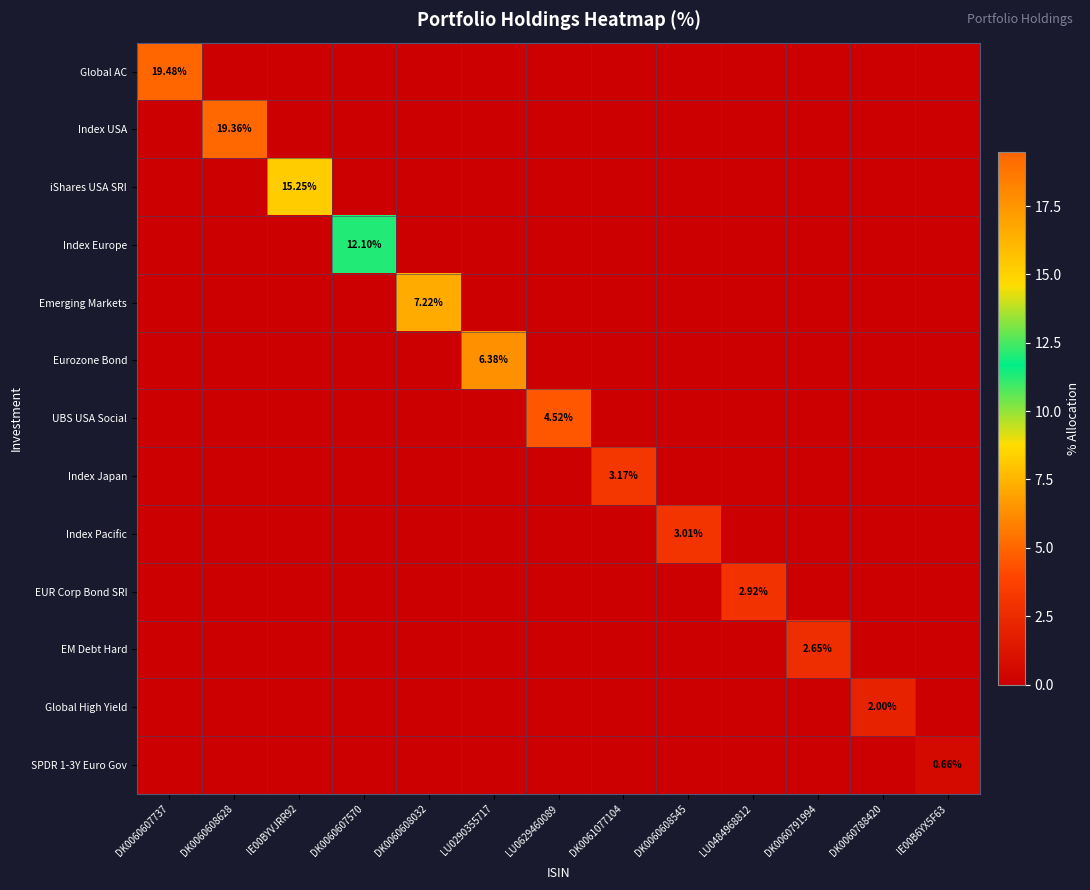

What is the difference between the highest and lowest values at IE00BYVJRR92?

15.2